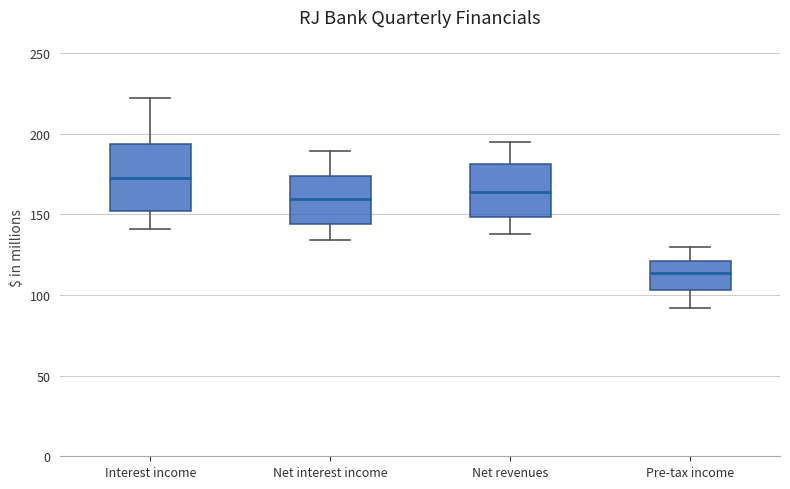

Reading left to right, read every box against the y-axis: the position of its median line, the range the box covers, and the ends of its whiskers. The values are not printed on the chart, so give them approximately, as read against the axis.

Interest income: median 175, box 150 to 195, whiskers 140 to 220
Net interest income: median 160, box 145 to 175, whiskers 135 to 190
Net revenues: median 165, box 150 to 180, whiskers 140 to 195
Pre-tax income: median 115, box 105 to 120, whiskers 90 to 130